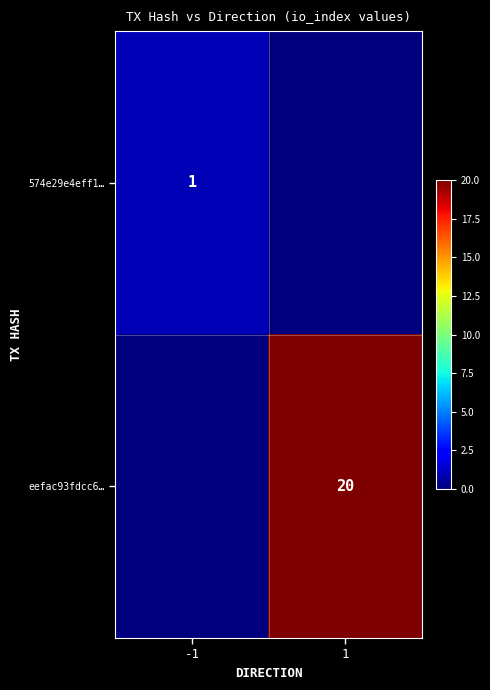

True or false: eefac93fdcc6… has a value of 4 at 1.

False